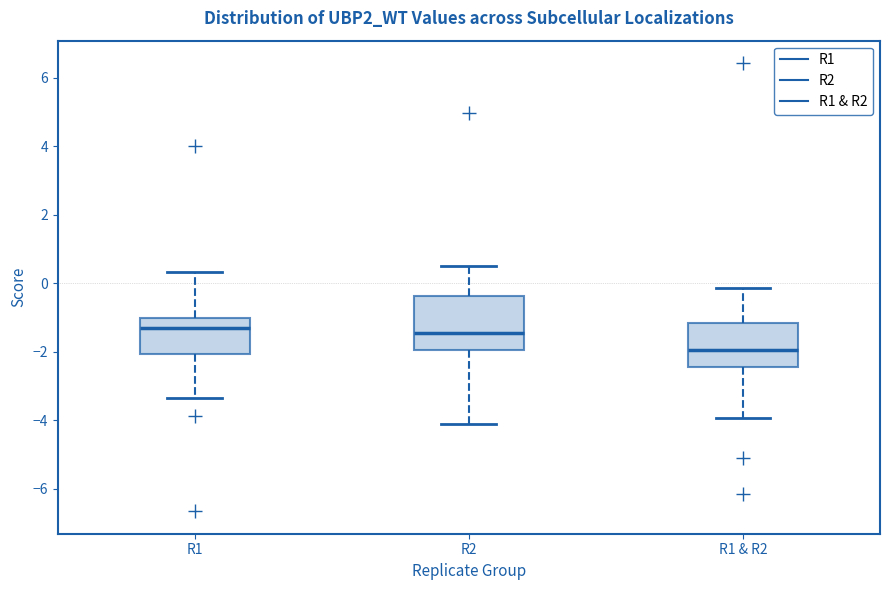

Which box is the tallest, from its lower edge to its upper edge?

R2